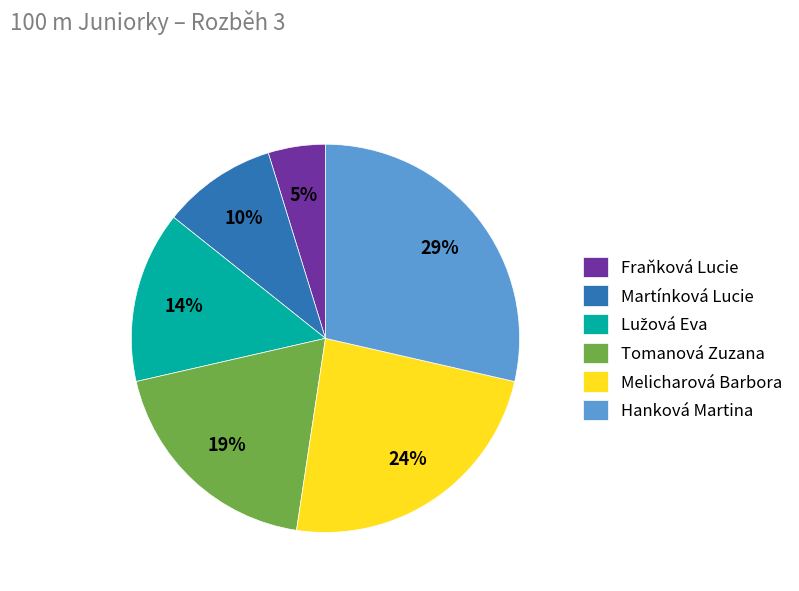

How many slices are in this pie chart?

6